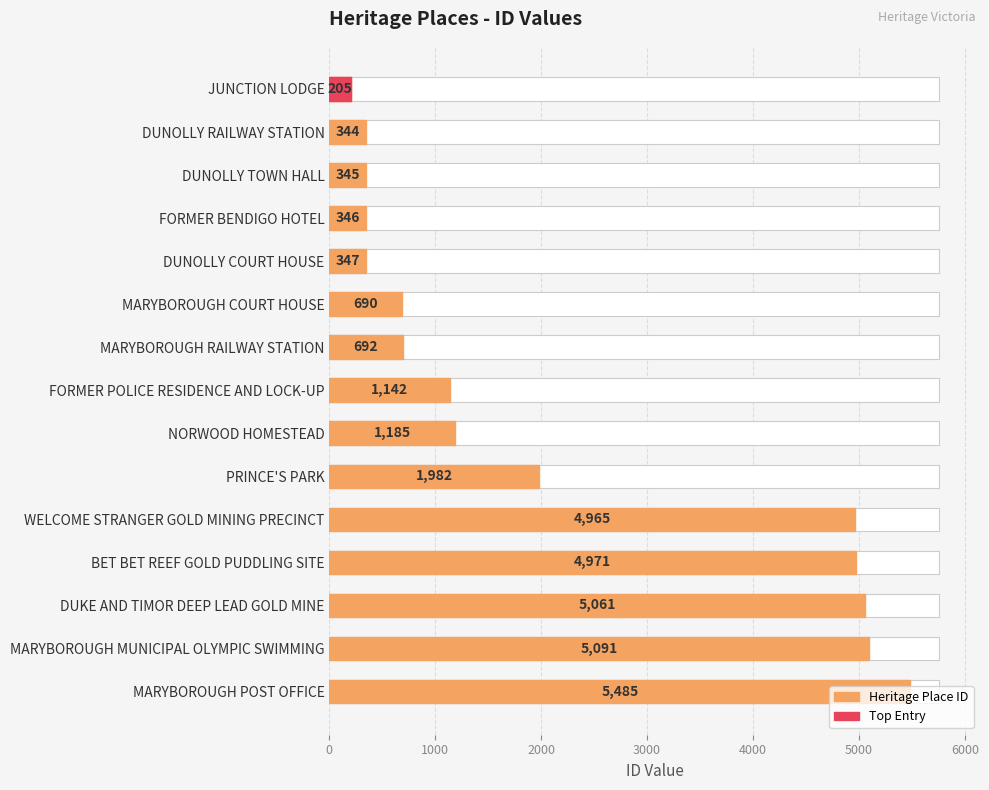

What is the sum of the values at BET BET REEF GOLD PUDDLING SITE and WELCOME STRANGER GOLD MINING PRECINCT?

9936